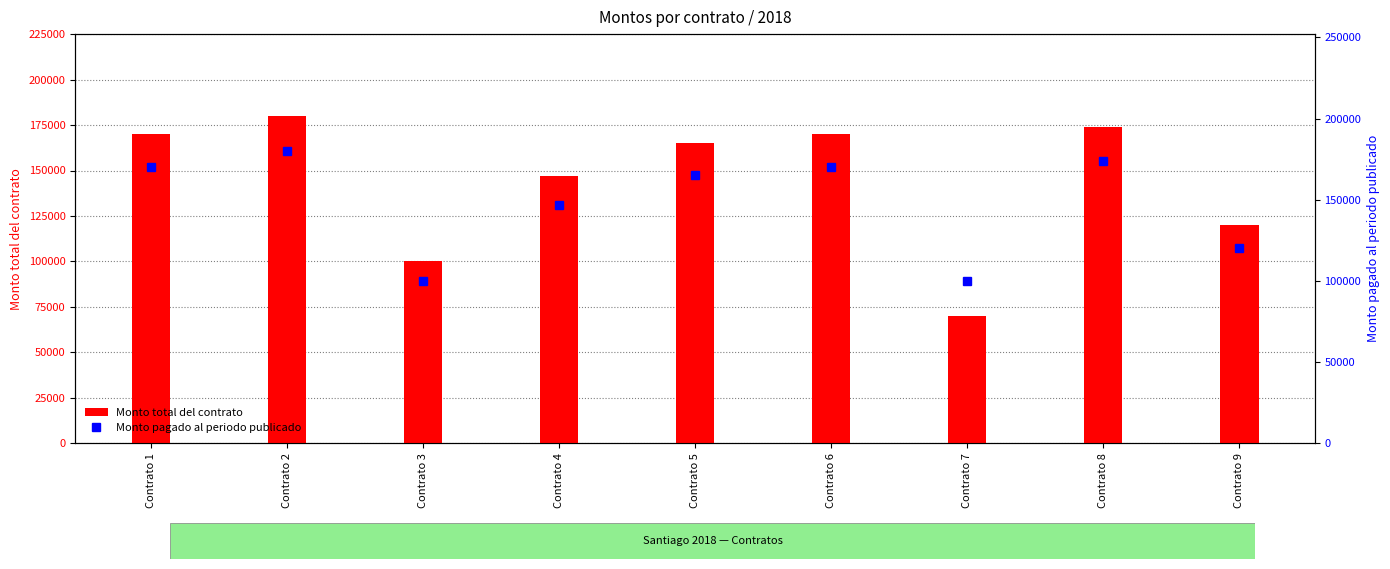

What is the value of the Monto total del contrato bar at the 8th from the left?

174000